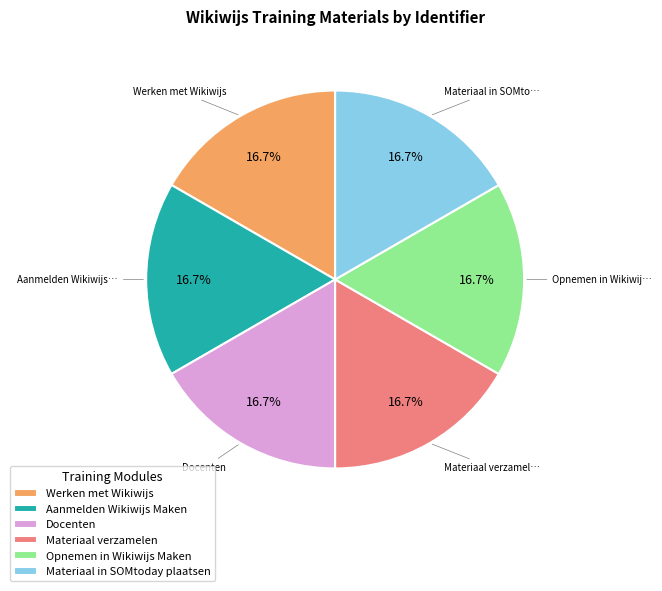

Is there any slice that represents more than half of the pie?

No